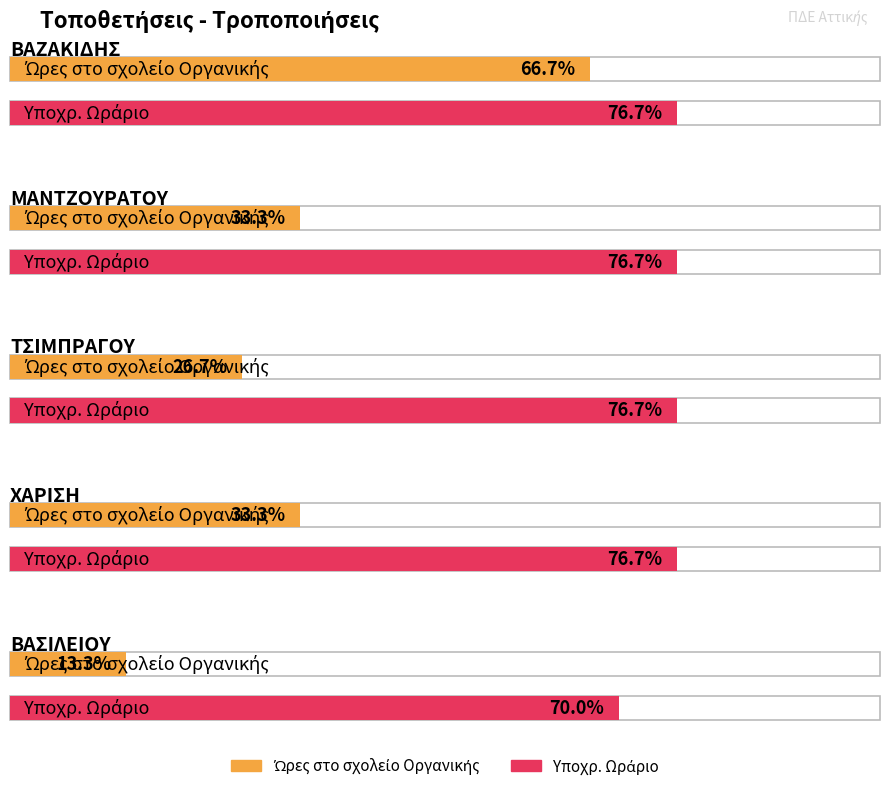

Count the number of categories in the chart.

5